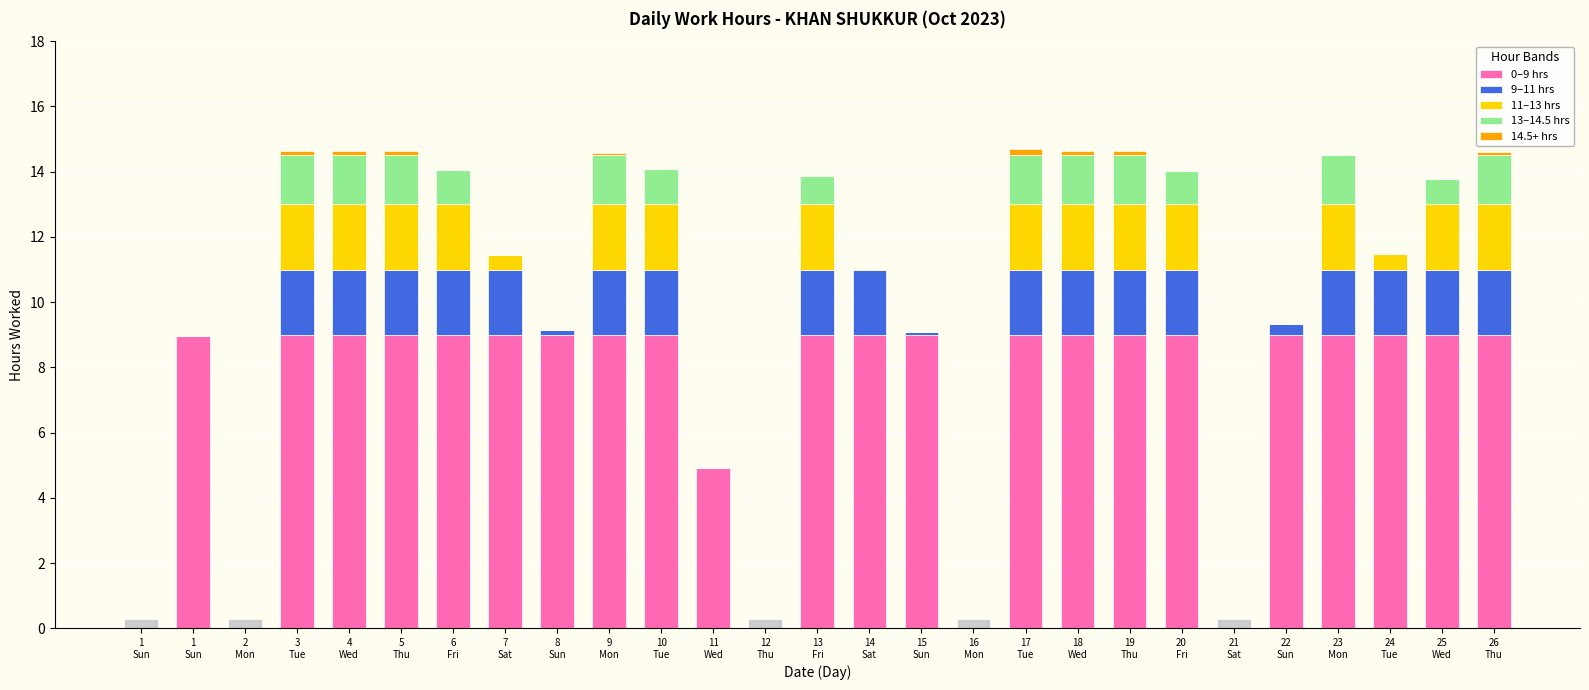

Which label corresponds to the smallest value in the chart?

1
Sun